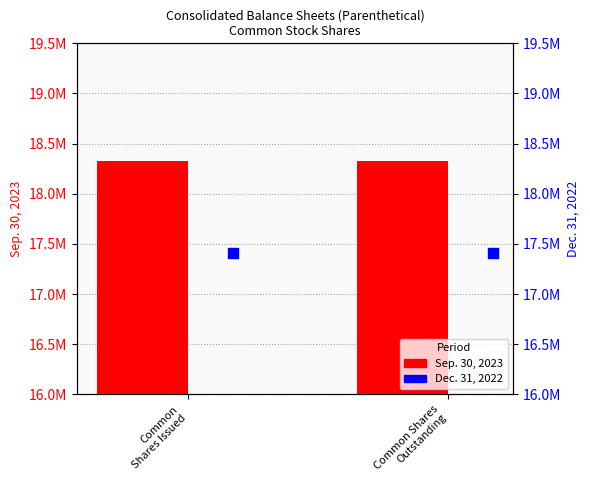

Which series has the largest total across all categories?

Sep. 30, 2023